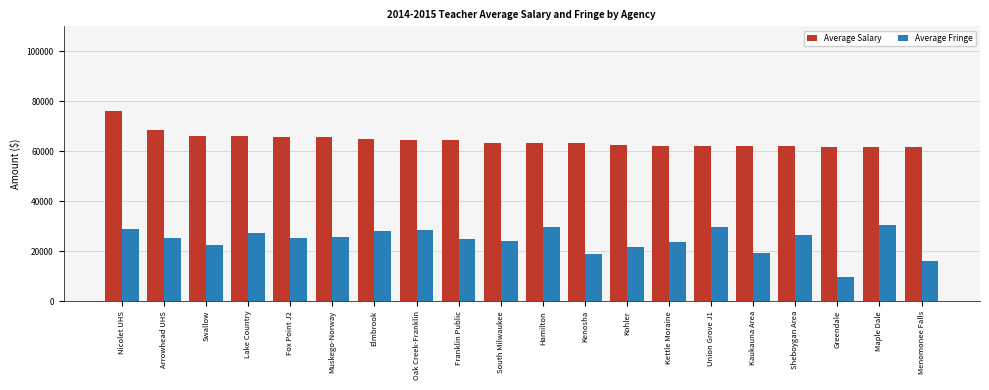

What is the average value of the Average Fringe series?

24306